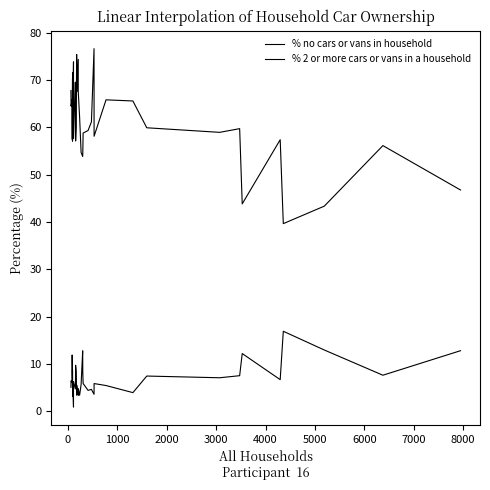

At 4000, list the series in order from smallest to largest.

% no cars or vans in household, % 2 or more cars or vans in a household